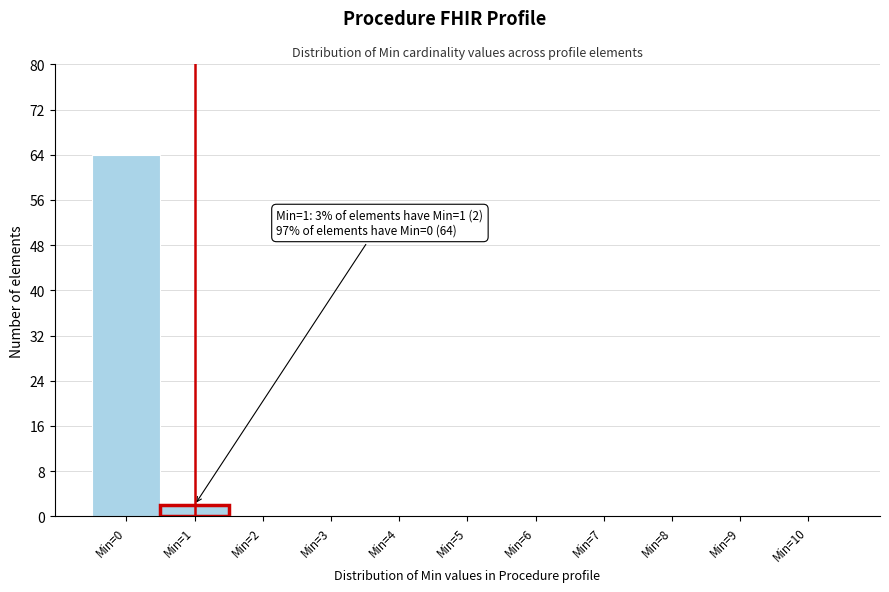

Which range on the x-axis has the tallest bar?

-0.5 to 0.5